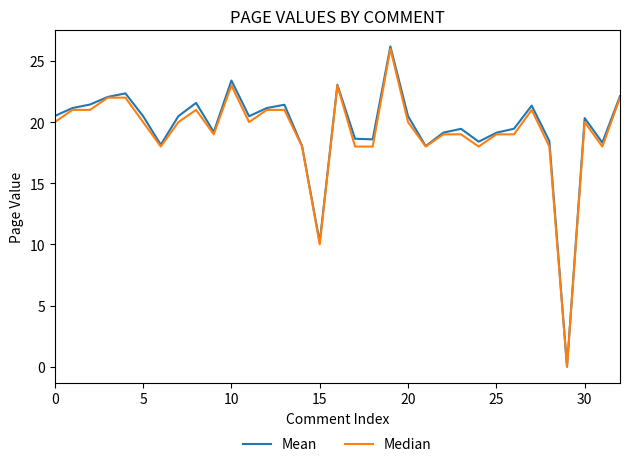

What is the greatest value displayed?

26.2